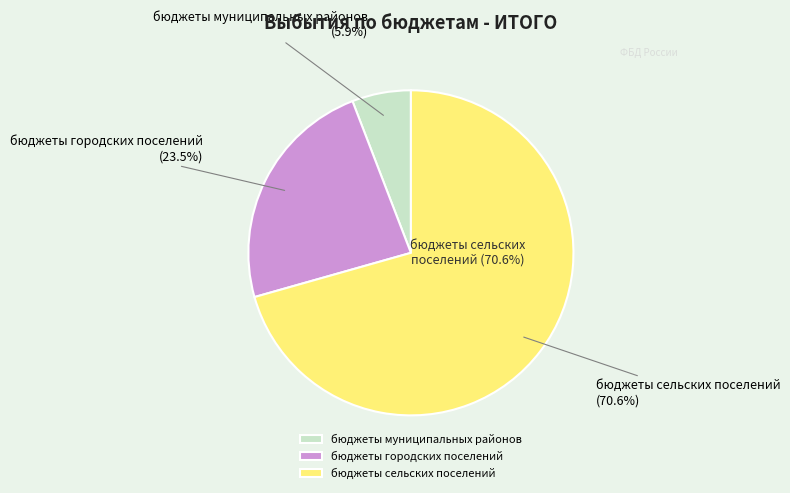

Does any single category account for the majority?

Yes